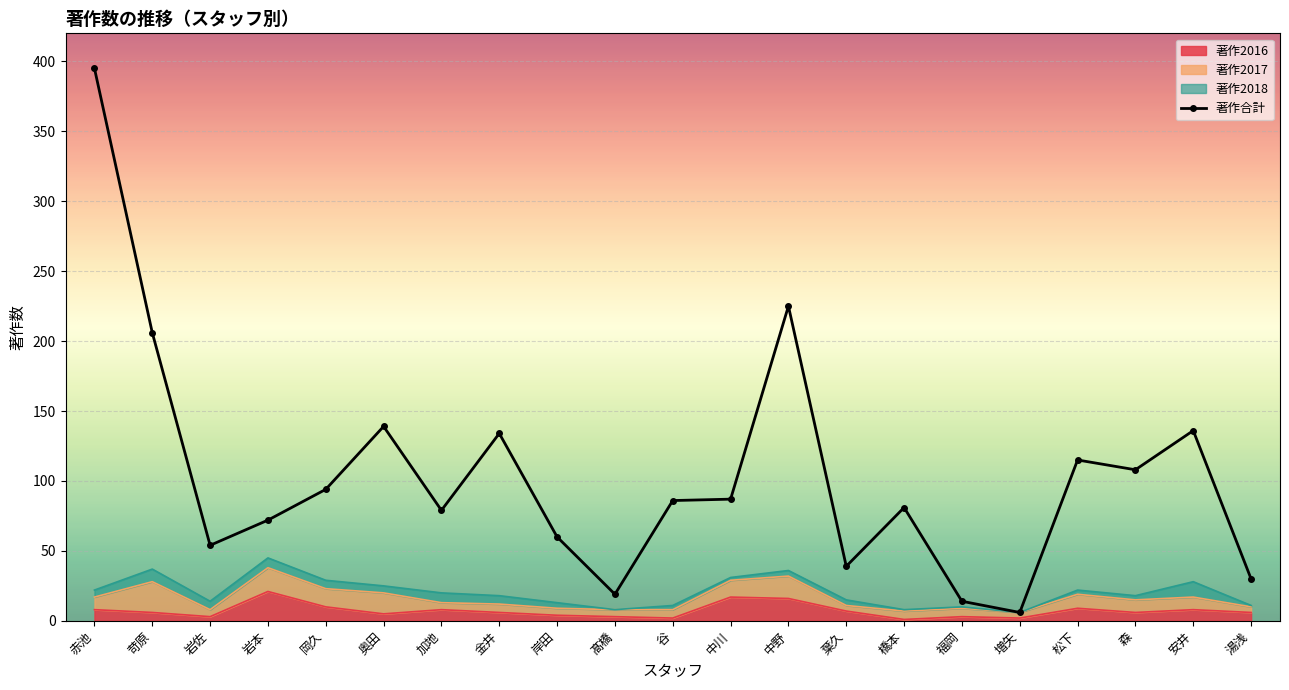

The chart shows a value of 10 at 湯浅. True or false?

False